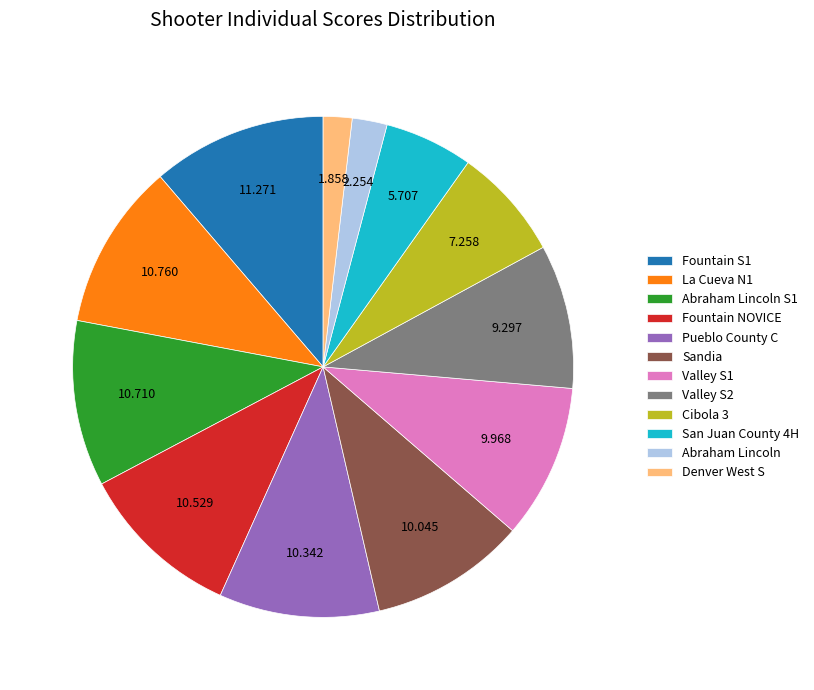

Which category has the biggest portion of the pie?

Fountain S1